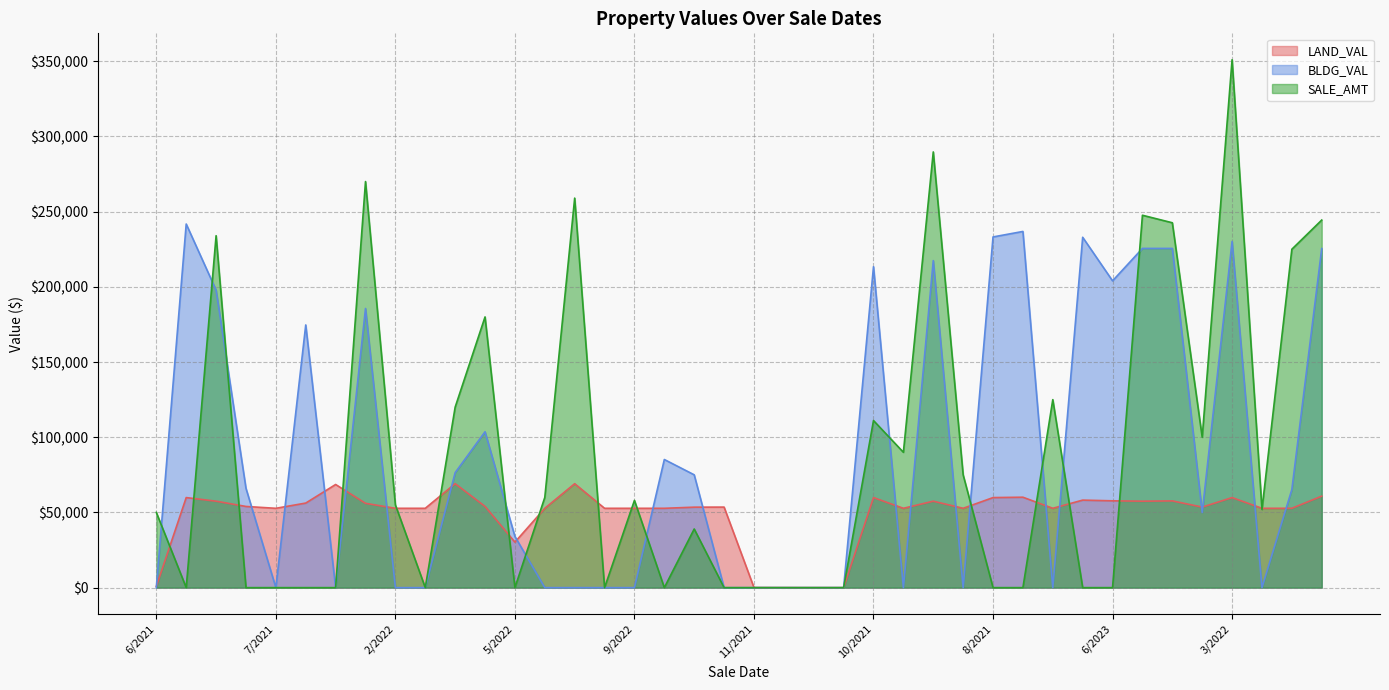

True or false: LAND_VAL and SALE_AMT cross at least once.

True